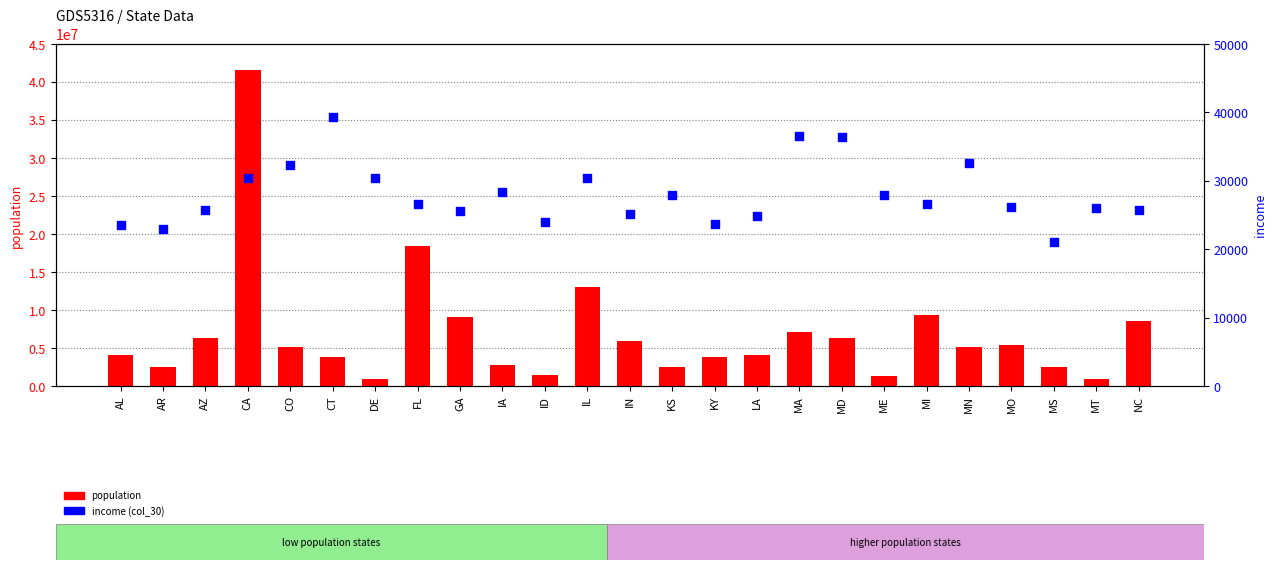

Is the value of population at IN greater than the value of income (col_30) at DE?

Yes